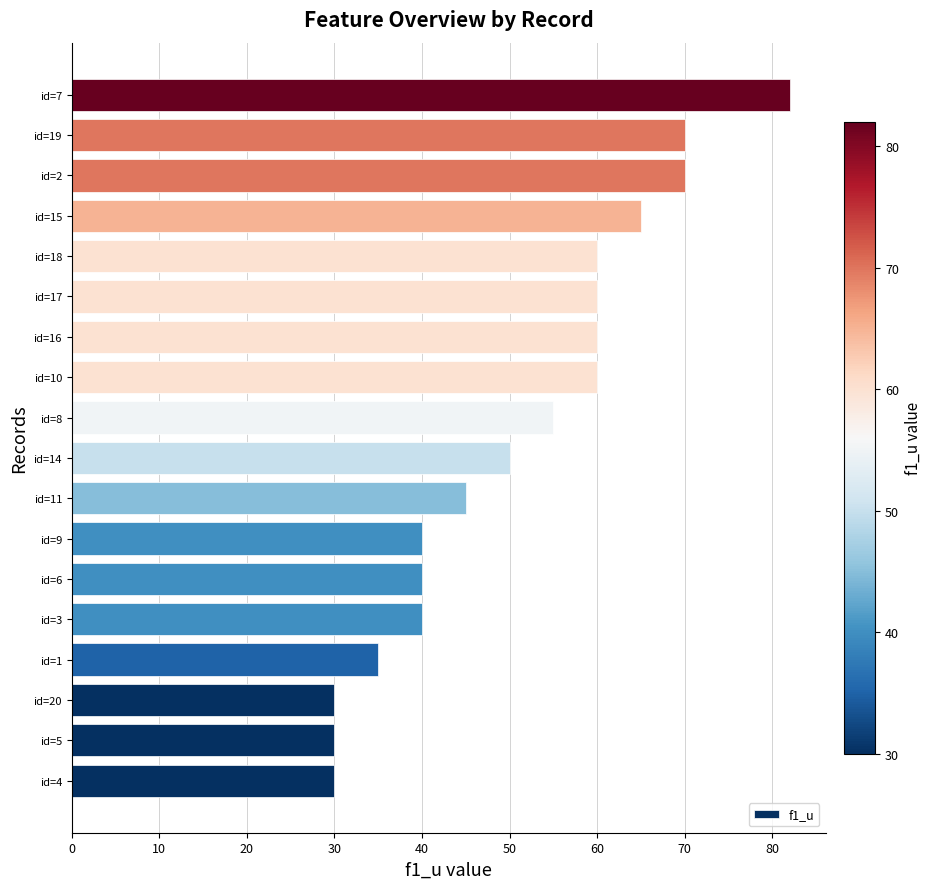

What is the sum of all values?

922